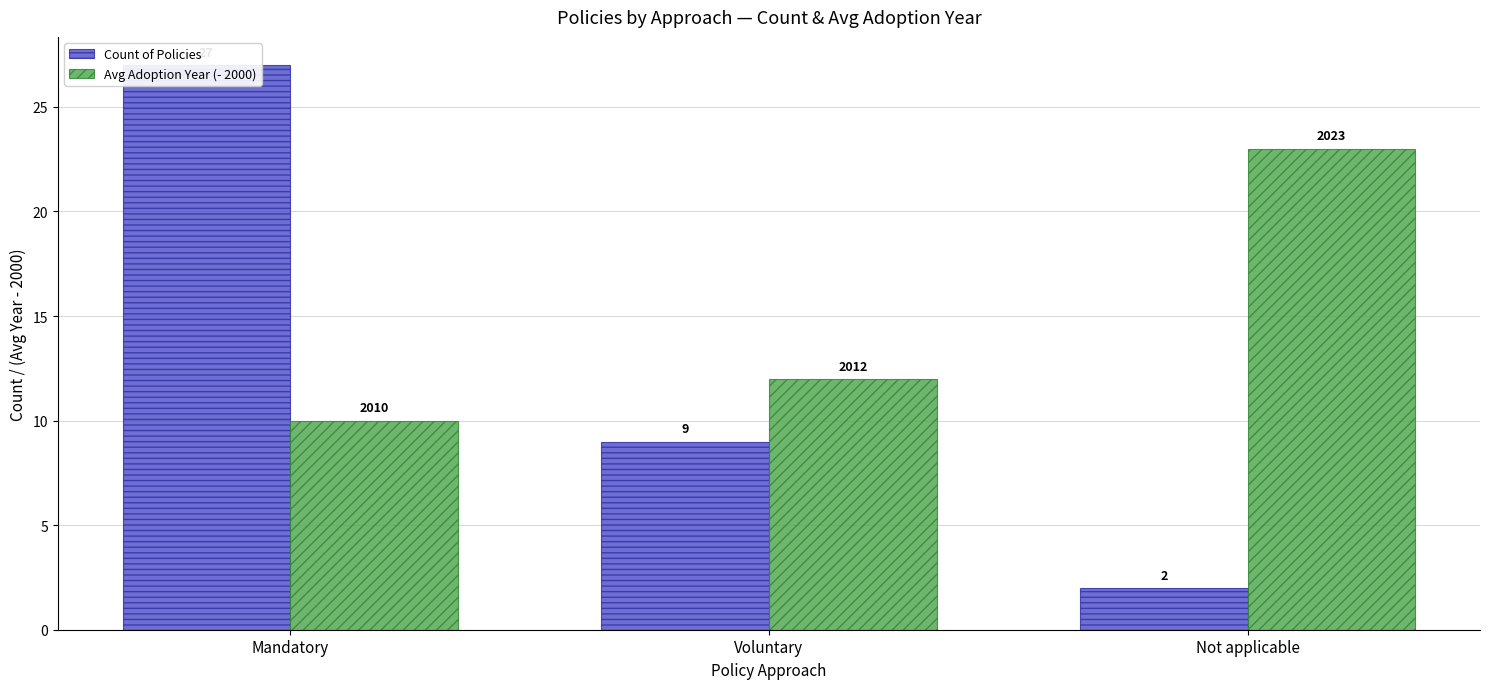

Is the value of Count of Policies at Mandatory greater than the value of Avg Adoption Year (- 2000) at Voluntary?

Yes